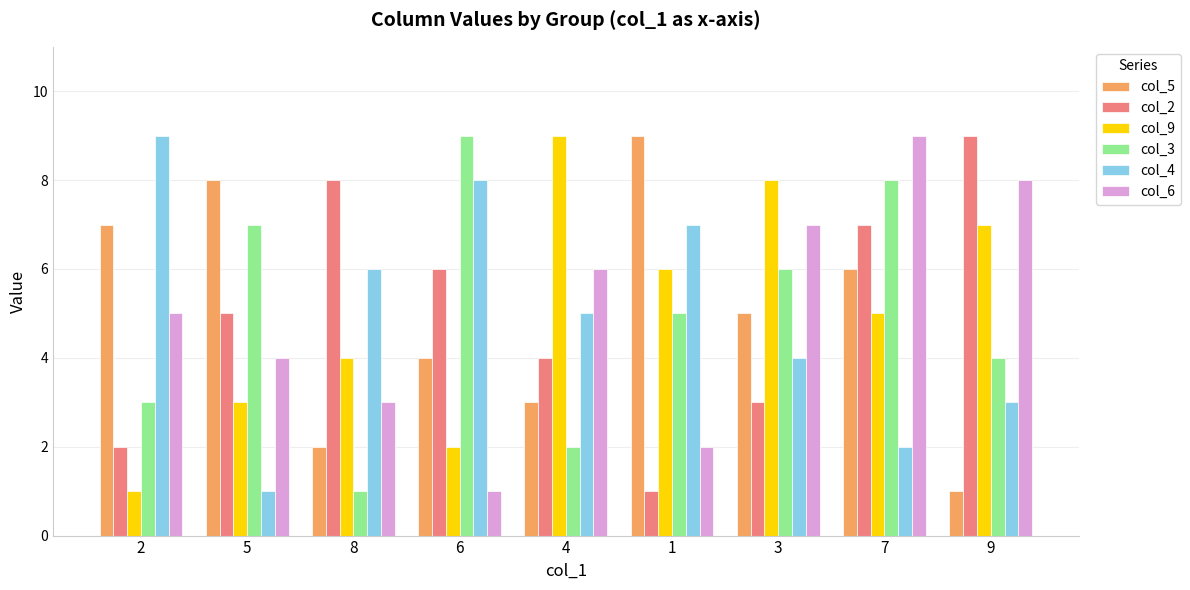

What is the label of the 6th bar from the right?

6